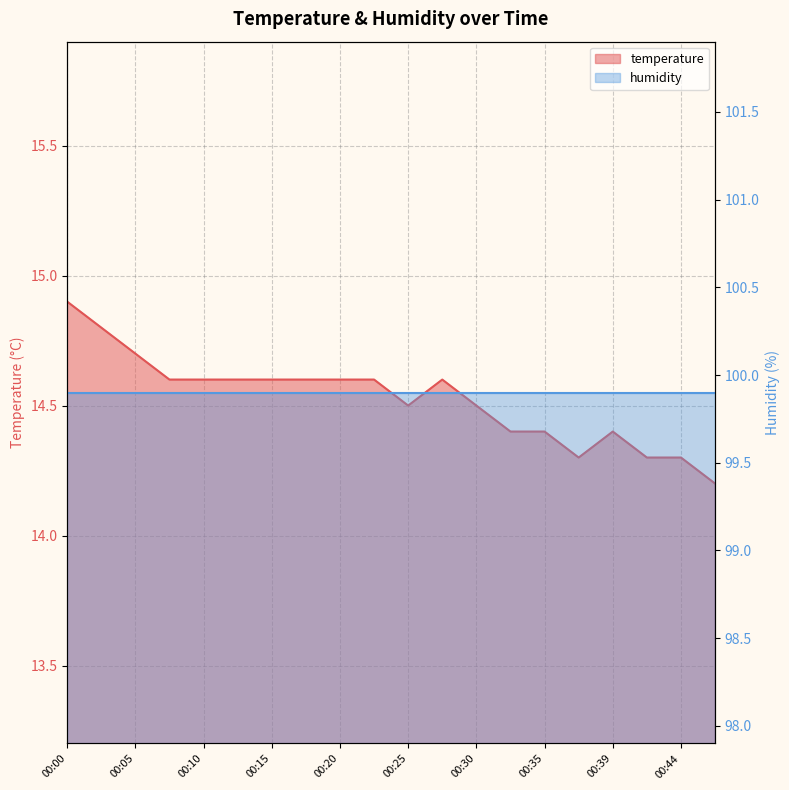

Reading right to left, transcribe all the data shown in this chart.

00:47=14.2	00:44=14.3	00:42=14.3	00:39=14.4	00:37=14.3	00:35=14.4	00:32=14.4	00:30=14.5	00:27=14.6	00:25=14.5	00:22=14.6	00:20=14.6	00:17=14.6	00:15=14.6	00:13=14.6	00:10=14.6	00:08=14.6	00:05=14.7	00:03=14.8	00:00=14.9